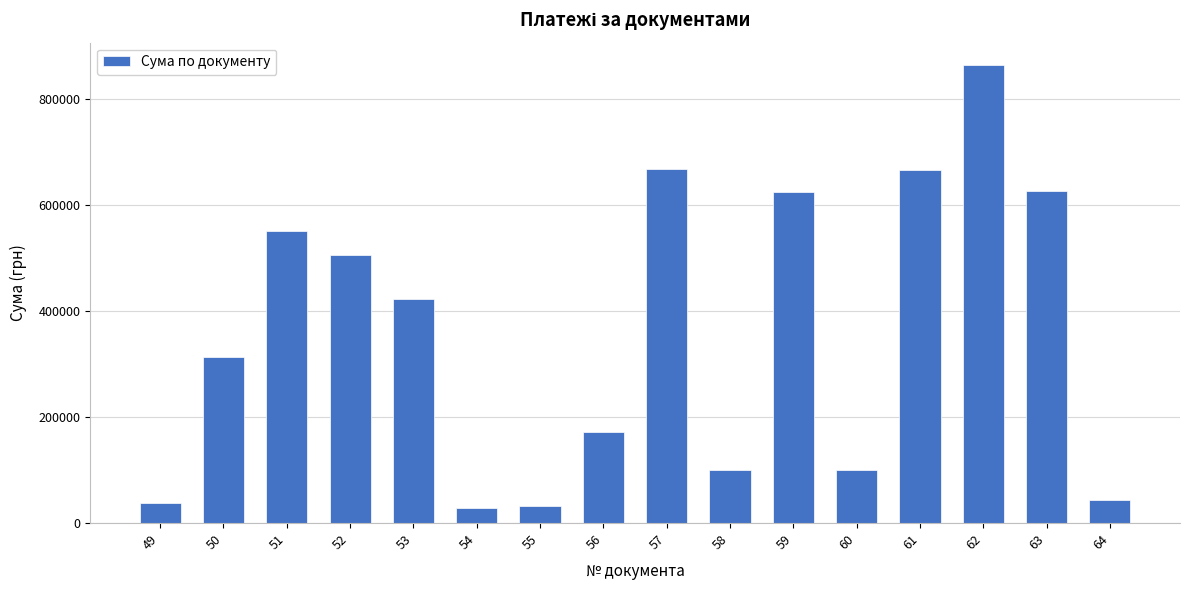

What is the ratio of the value at 53 to the value at 56?

2.5